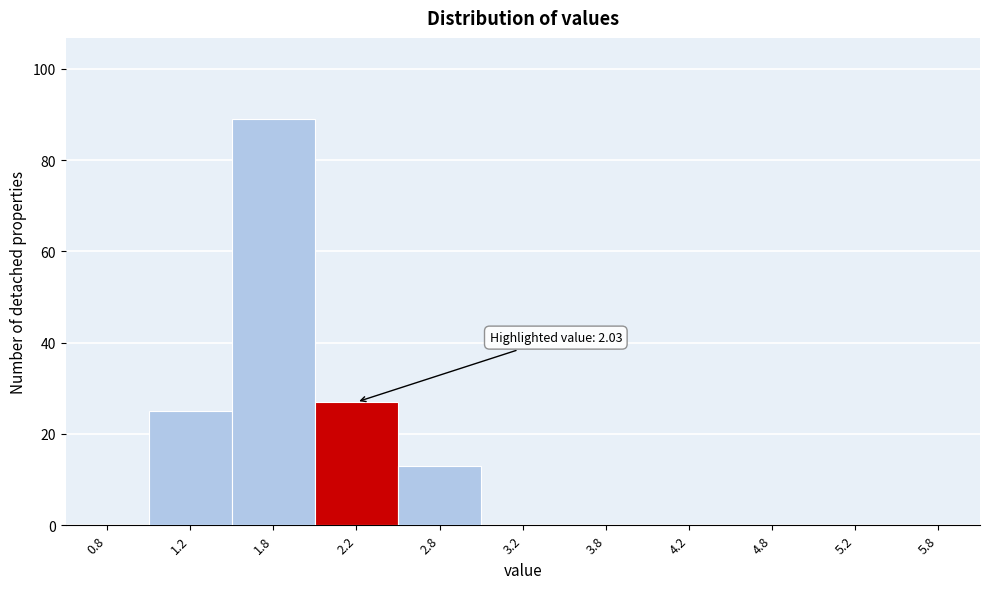

Over which range of the x-axis is the bar tallest?

1.5 to 2.0